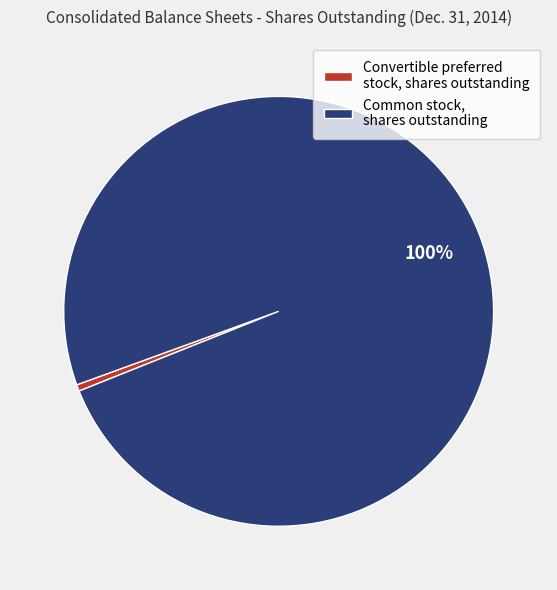

Is there a majority slice in this chart?

Yes